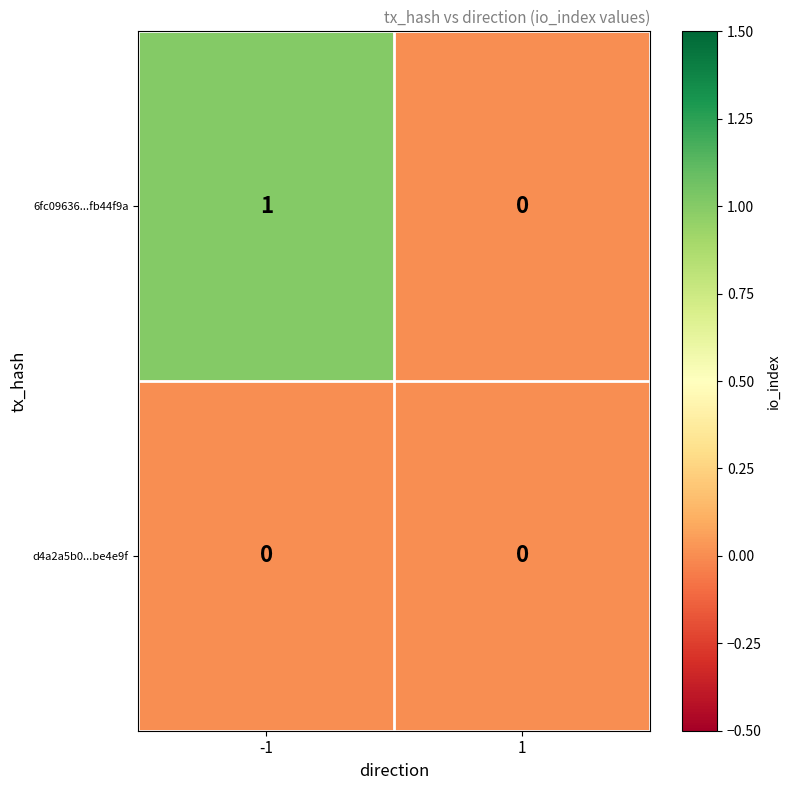

Reading right to left, list all the values displayed in this chart.

6fc09636...fb44f9a: 1=0	-1=1
d4a2a5b0...be4e9f: 1=0	-1=0